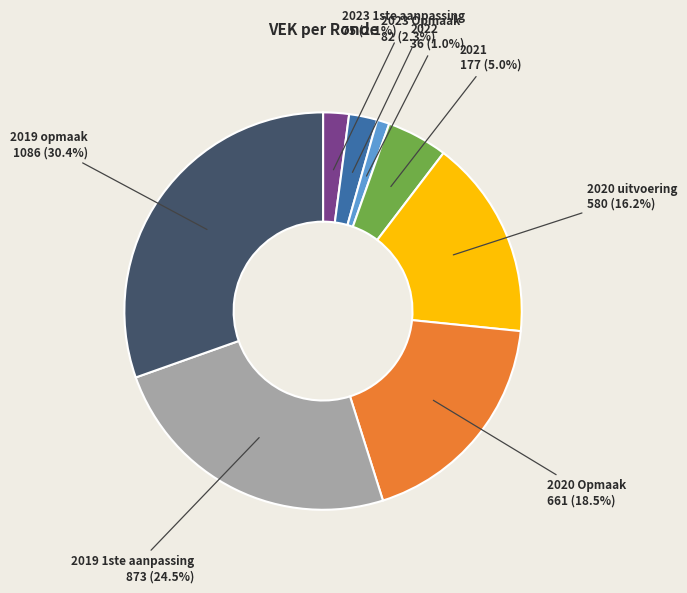

How many slices are in this pie chart?

8